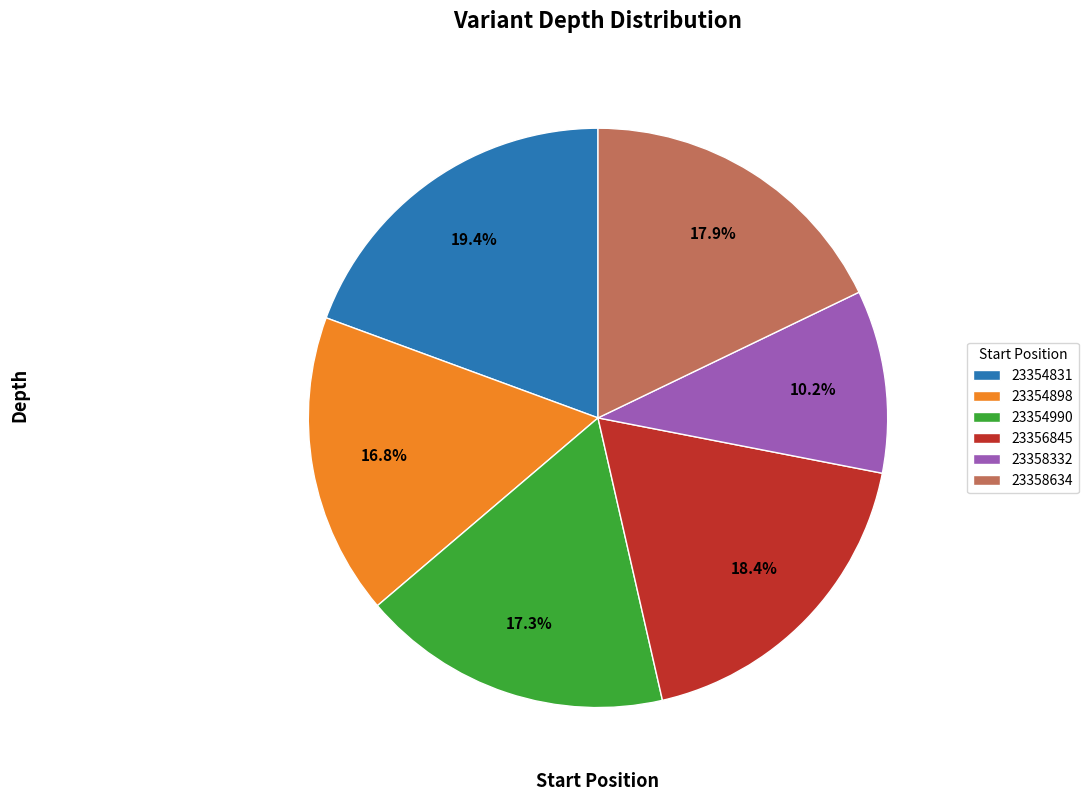

Is there any slice that represents more than half of the pie?

No